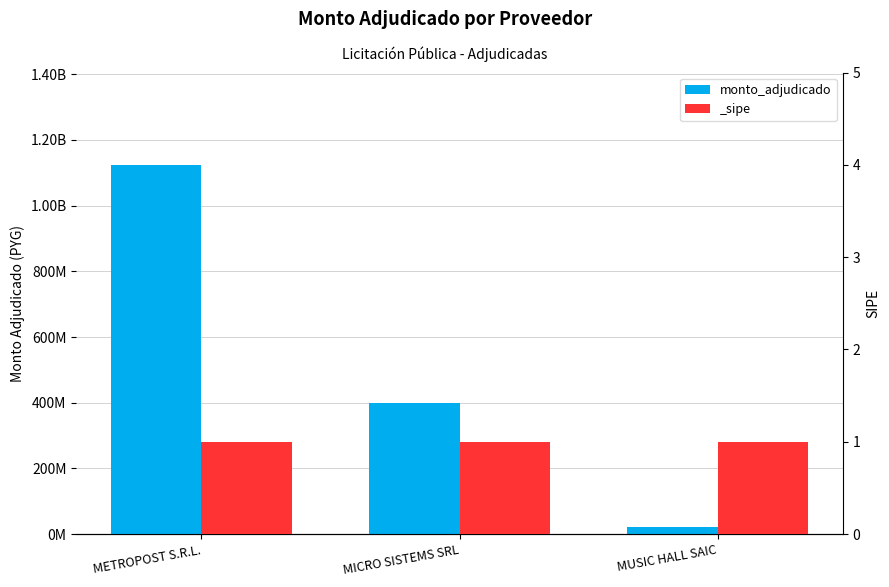

Where does the data first go above 400000000?

METROPOST S.R.L.